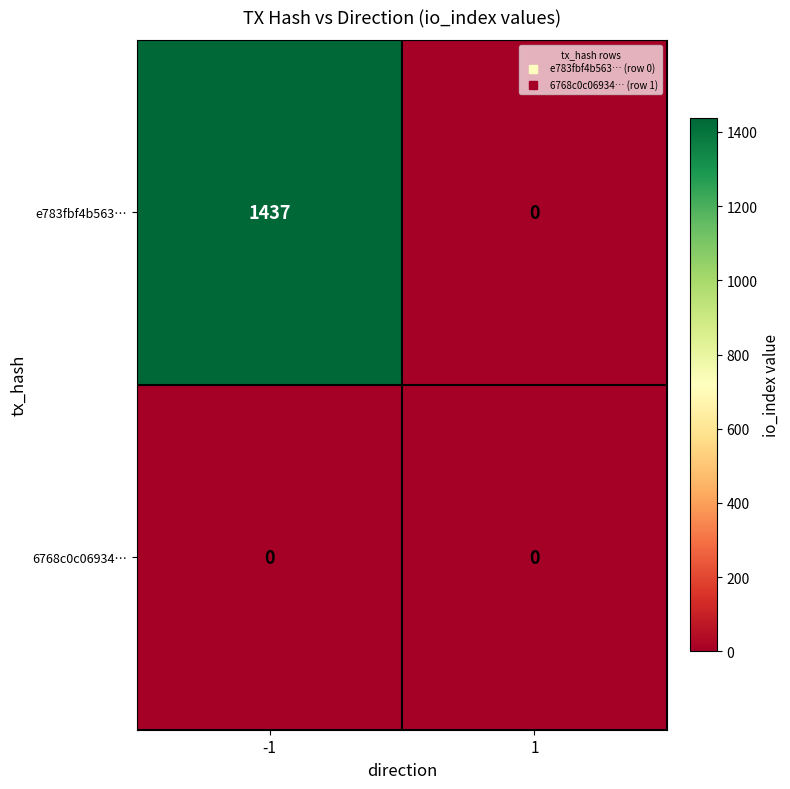

True or false: e783fbf4b563… has a value of 0 at 1.

True